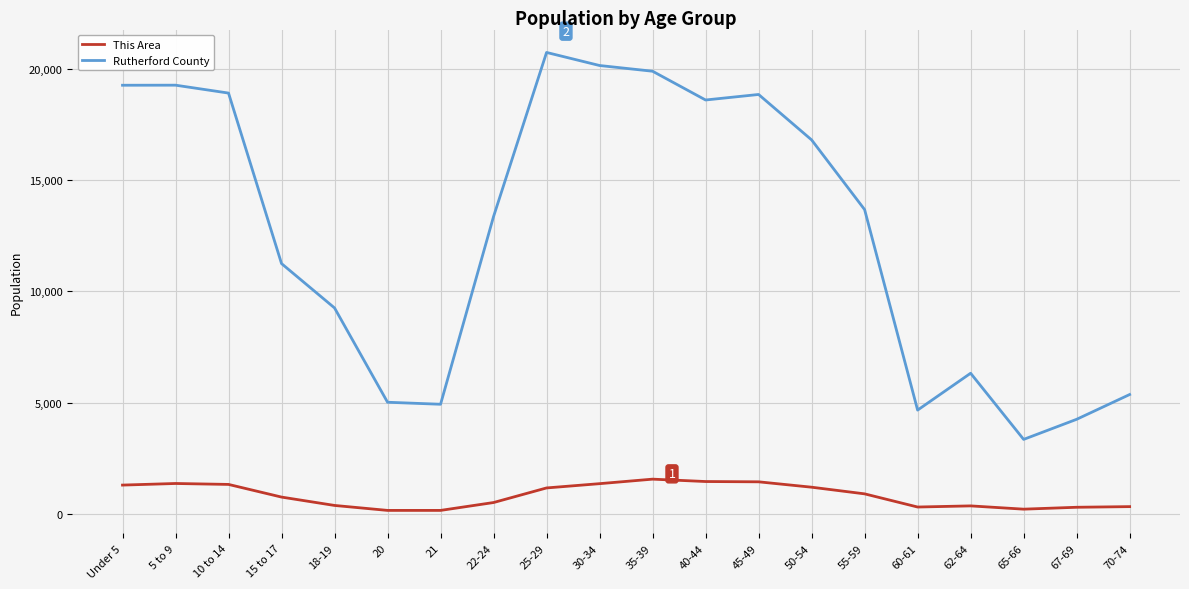

What position from the left is 18-19?

5